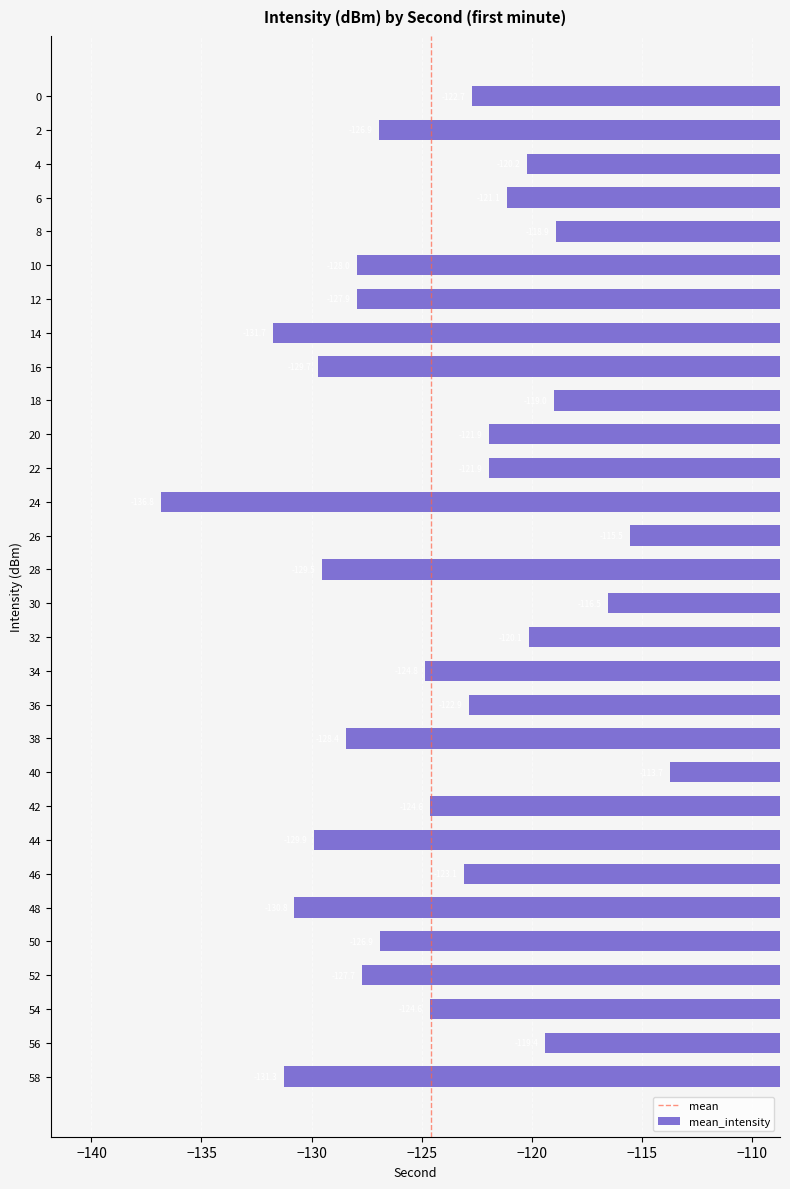

What is the sum of the values at 42 and 34?

-249.5